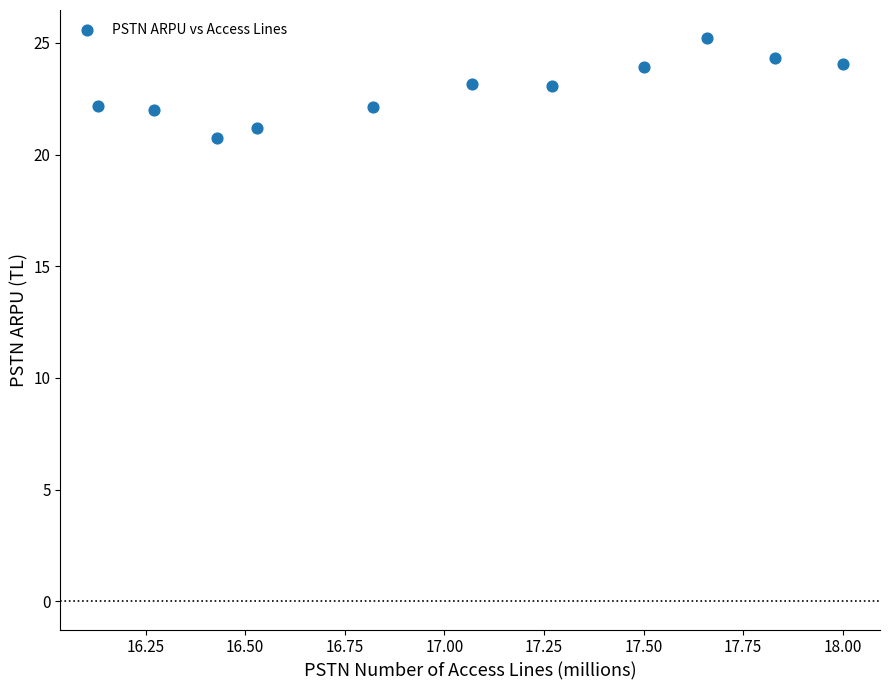

What is the range of Y values (max minus min)?

4.5